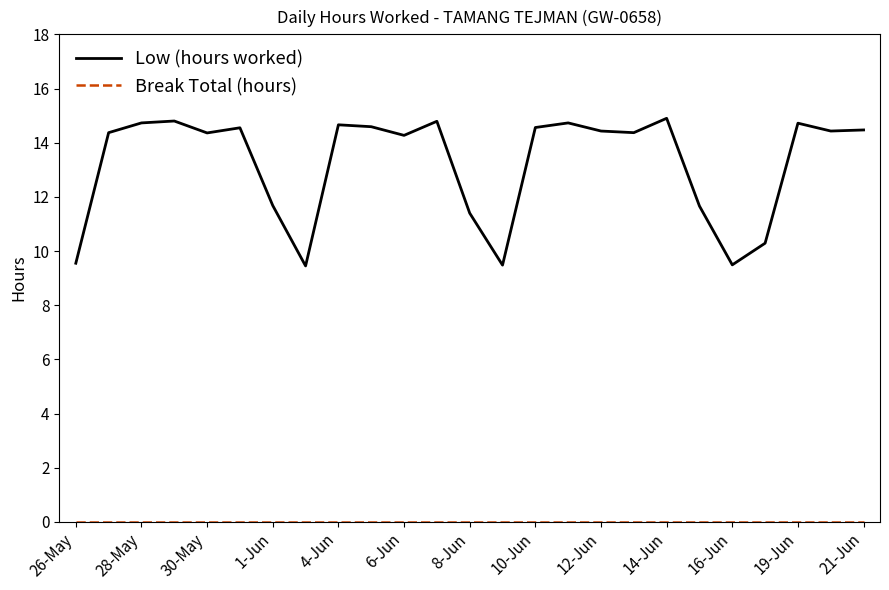

Which series has the largest total across all categories?

Low (hours worked)